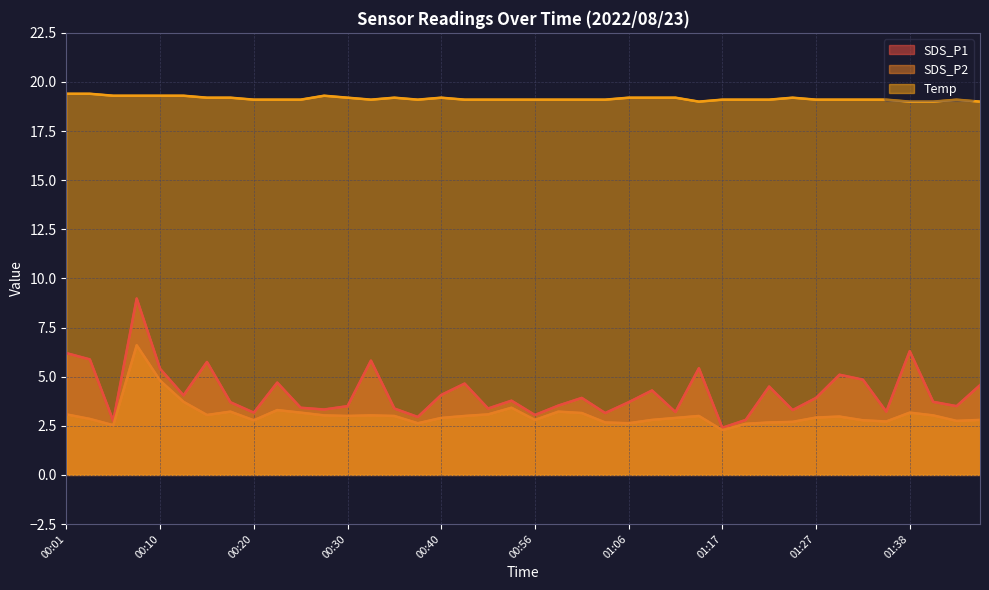

Is the value of SDS_P1 at 00:20 greater than the value of SDS_P2 at 00:58?

No